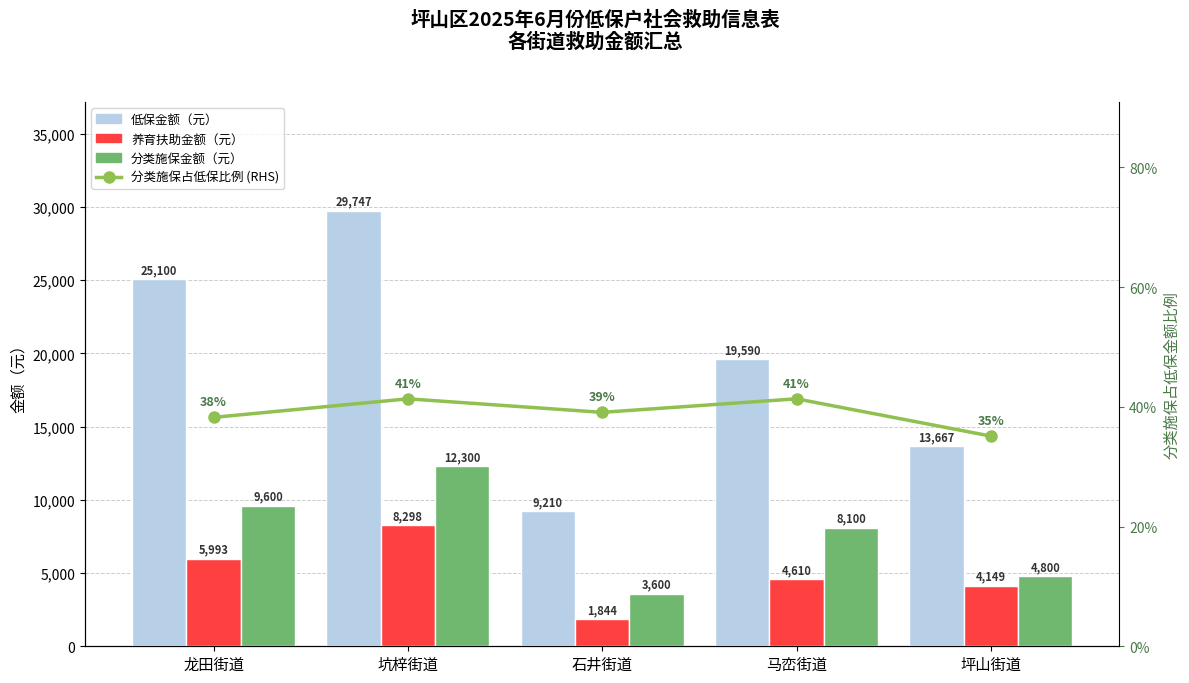

What position from the left is 石井街道?

3